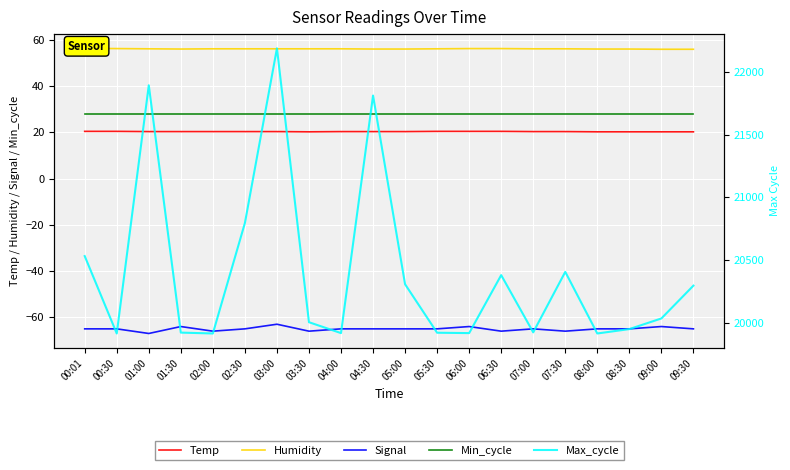

Reading left to right, what are all the values shown in this chart?

Temp: 20.4	20.4	20.3	20.3	20.3	20.3	20.3	20.2	20.3	20.3	20.3	20.4	20.4	20.4	20.3	20.3	20.2	20.2	20.2	20.2
Humidity: 56.3	56.2	56.1	56.0	56.1	56.1	56.1	56.1	56.1	56.0	56.0	56.1	56.2	56.2	56.1	56.1	56.0	56.0	55.9	55.9
Signal: -65.0	-65.0	-67.0	-64.0	-66.0	-65.0	-63.0	-66.0	-65.0	-65.0	-65.0	-65.0	-64.0	-66.0	-65.0	-66.0	-65.0	-65.0	-64.0	-65.0
Min_cycle: 28.0	28.0	28.0	28.0	28.0	28.0	28.0	28.0	28.0	28.0	28.0	28.0	28.0	28.0	28.0	28.0	28.0	28.0	28.0	28.0
Max_cycle: 20531.0	19913.0	21895.0	19920.0	19913.0	20795.0	22190.0	20003.0	19916.0	21813.0	20306.0	19919.0	19916.0	20379.0	19922.0	20405.0	19913.0	19948.0	20033.0	20295.0